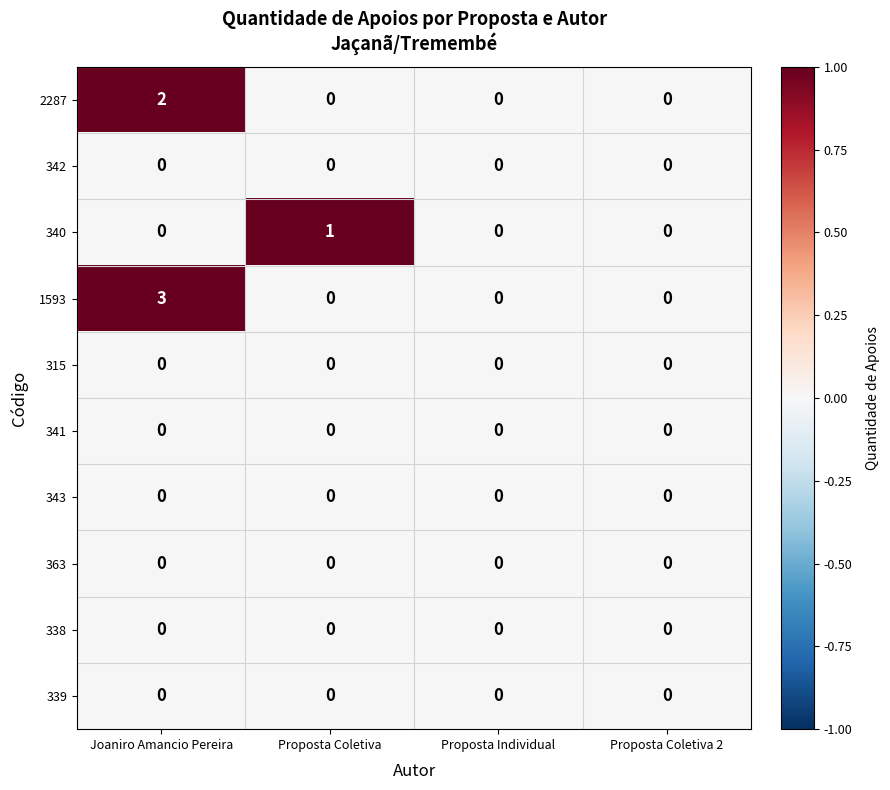

At how many categories does at least one series exceed 2?

1